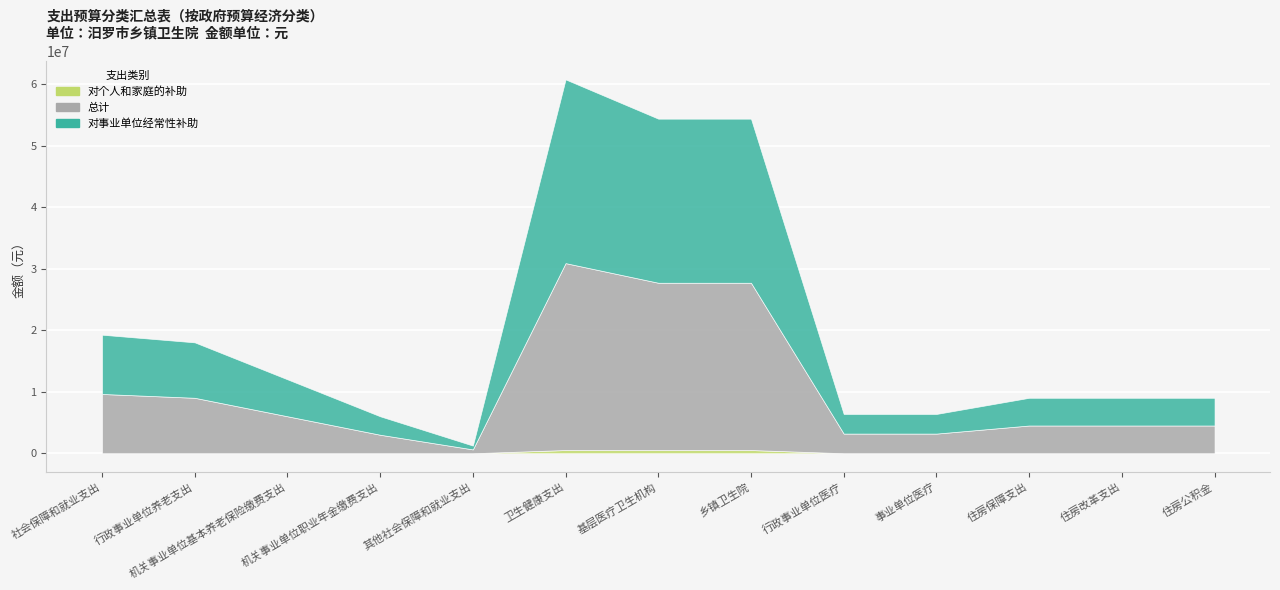

How many lines are shown in the chart?

3